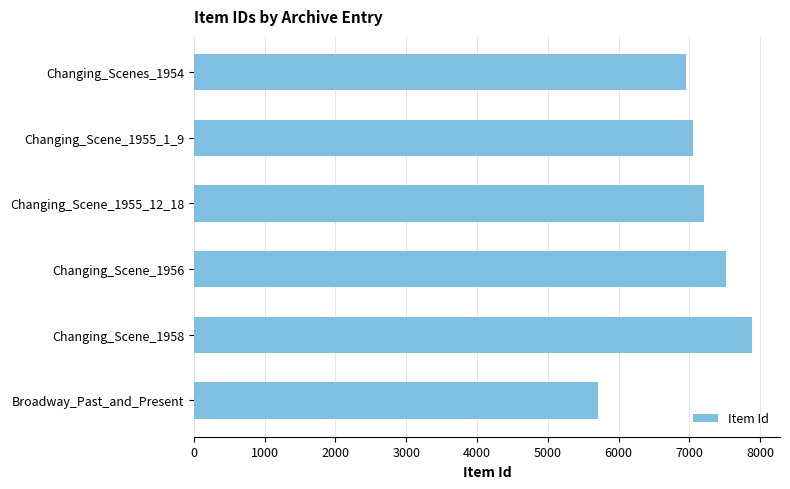

The chart shows a value of 5717 at Broadway_Past_and_Present. True or false?

True